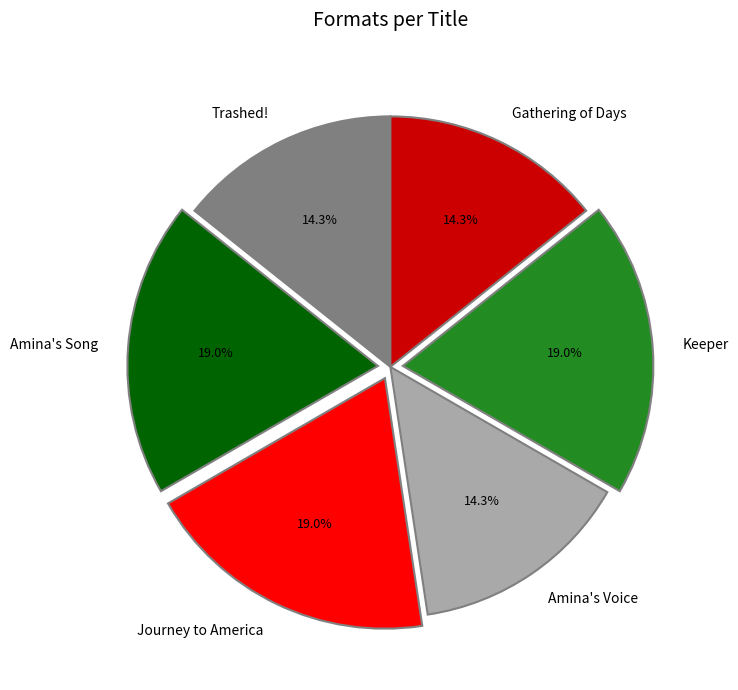

True or false: Keeper accounts for 19% of the total.

True